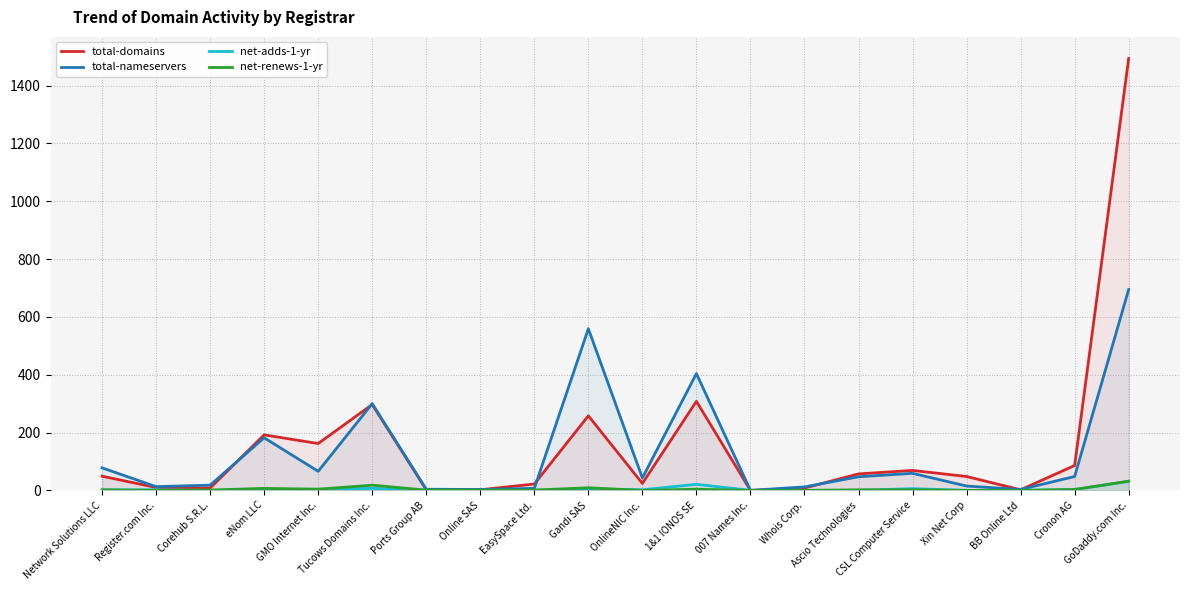

Rank the series by their maximum value, from lowest to highest.

net-adds-1-yr, net-renews-1-yr, total-nameservers, total-domains